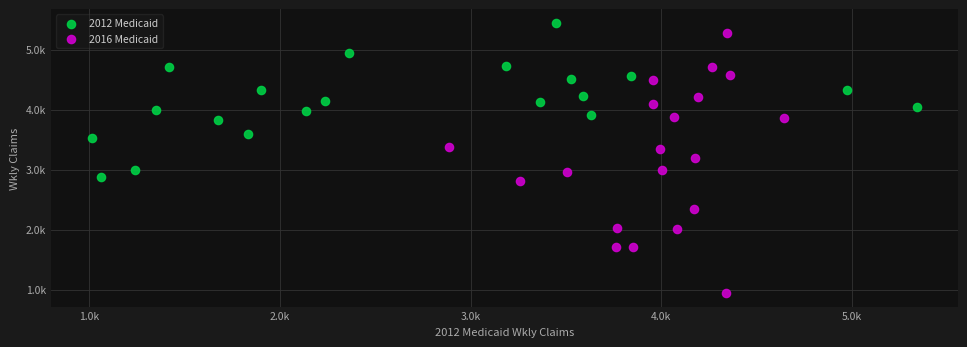

What are all the series names shown in the legend?

2012 Medicaid, 2016 Medicaid